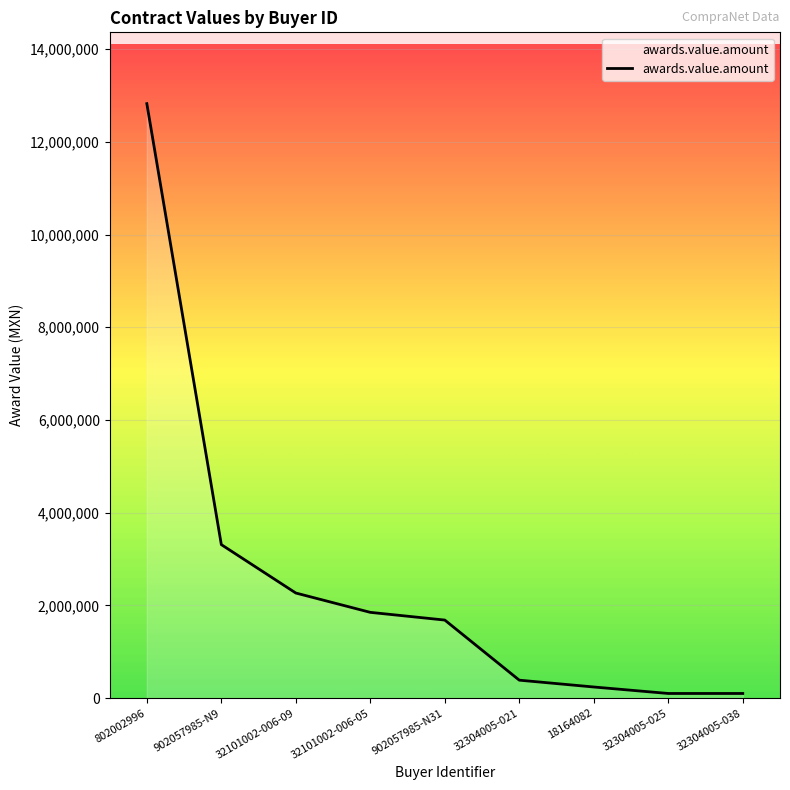

Where does the data first go above 1683835?

802002996